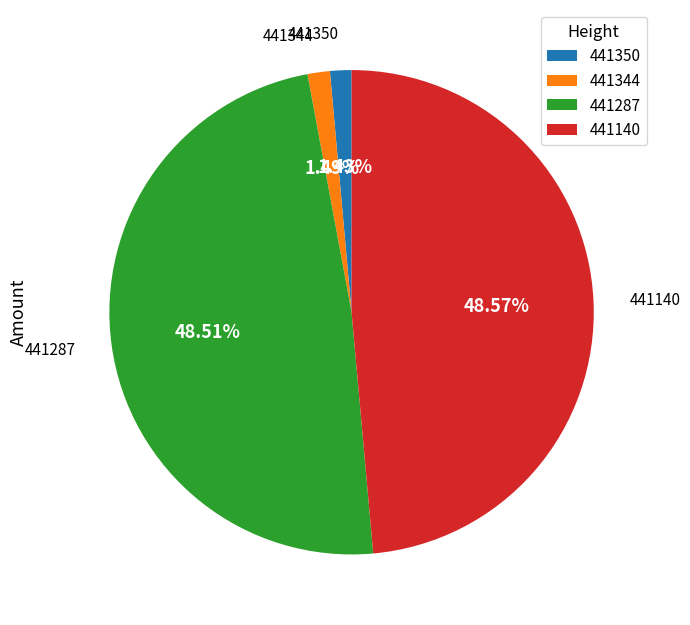

To the nearest percent, what portion does 441350 represent?

1%